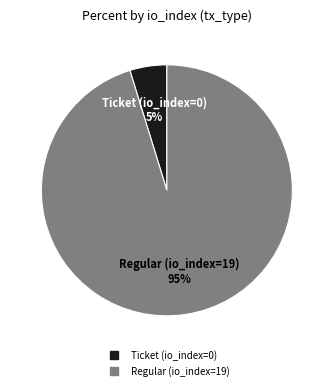

Is Ticket (io_index=0) the majority of the pie?

No